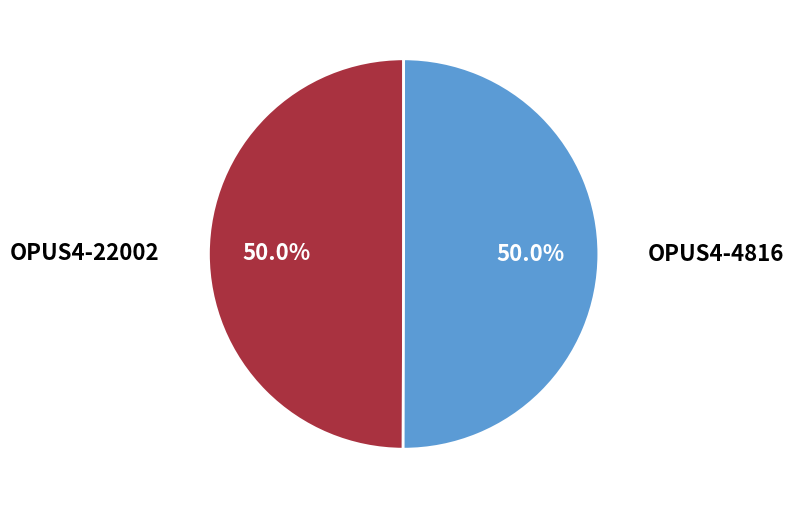

Which slice is the largest?

OPUS4-4816